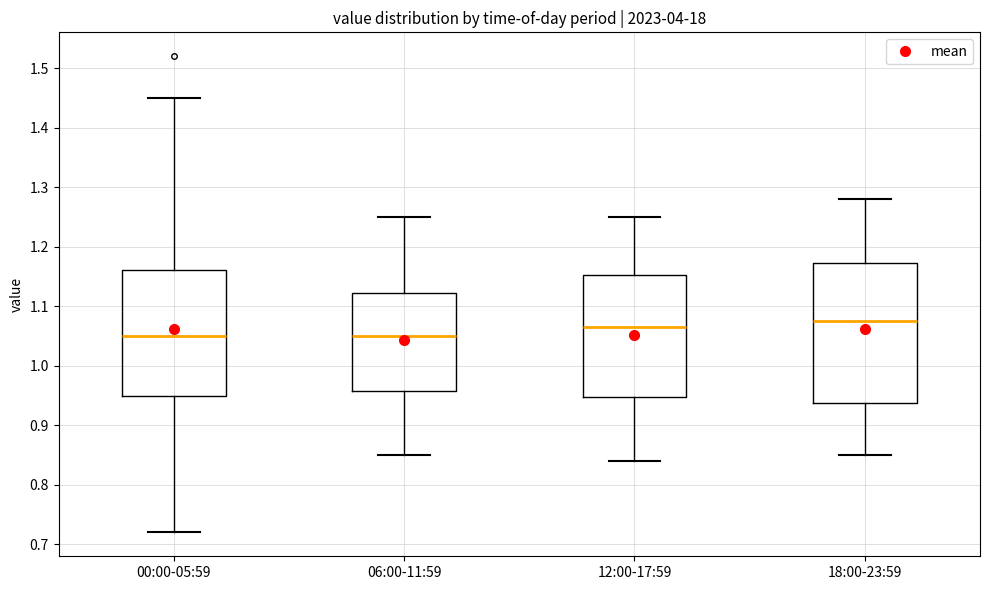

Which box is the tallest, from its lower edge to its upper edge?

18:00-23:59